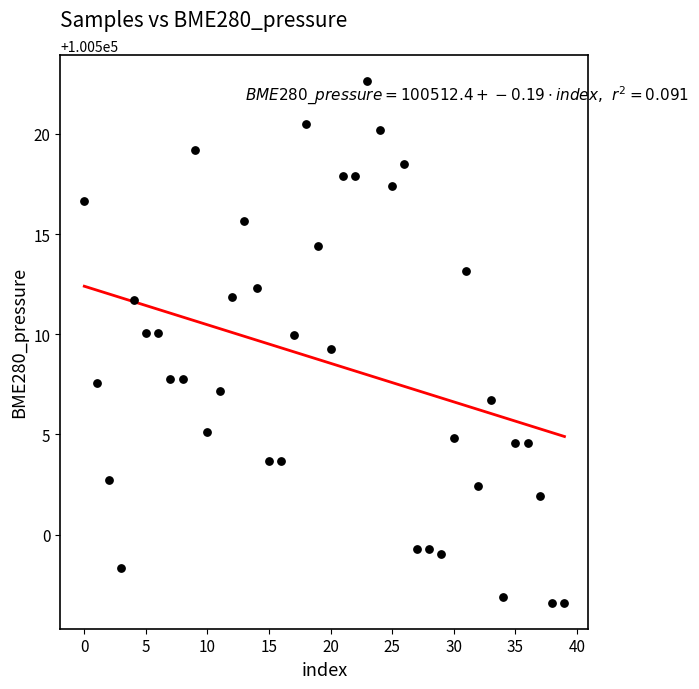

What is the range of Y values (max minus min)?

26.0